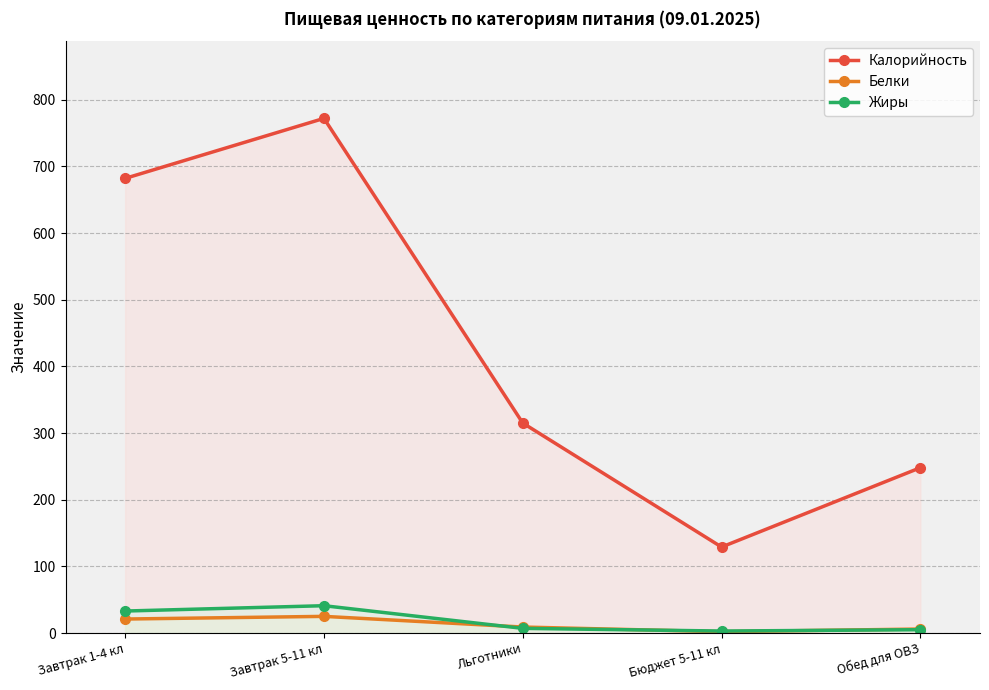

Which category has the highest value in the Калорийность series?

Завтрак 5-11 кл